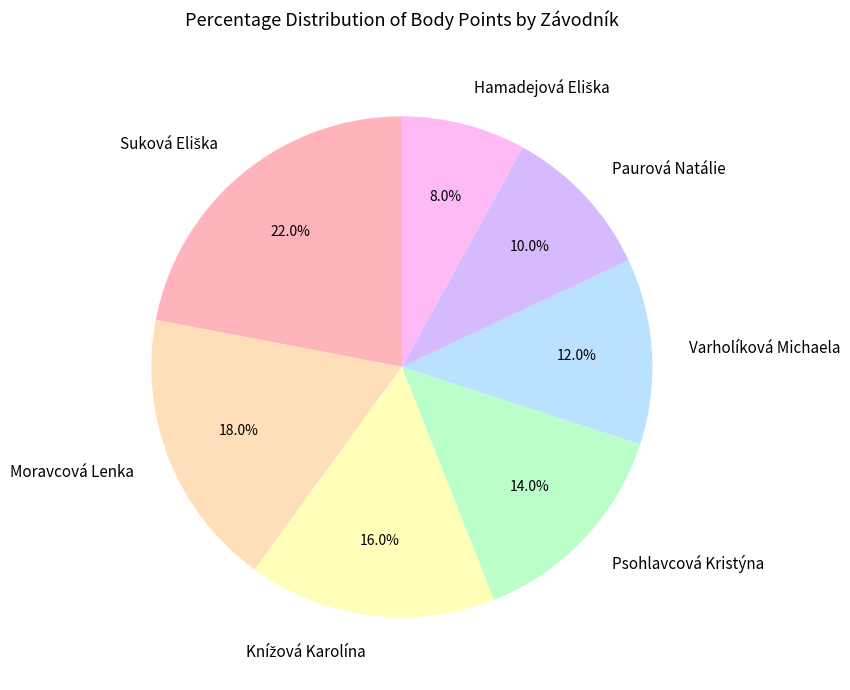

Does Psohlavcová Kristýna represent more than half of the total?

No